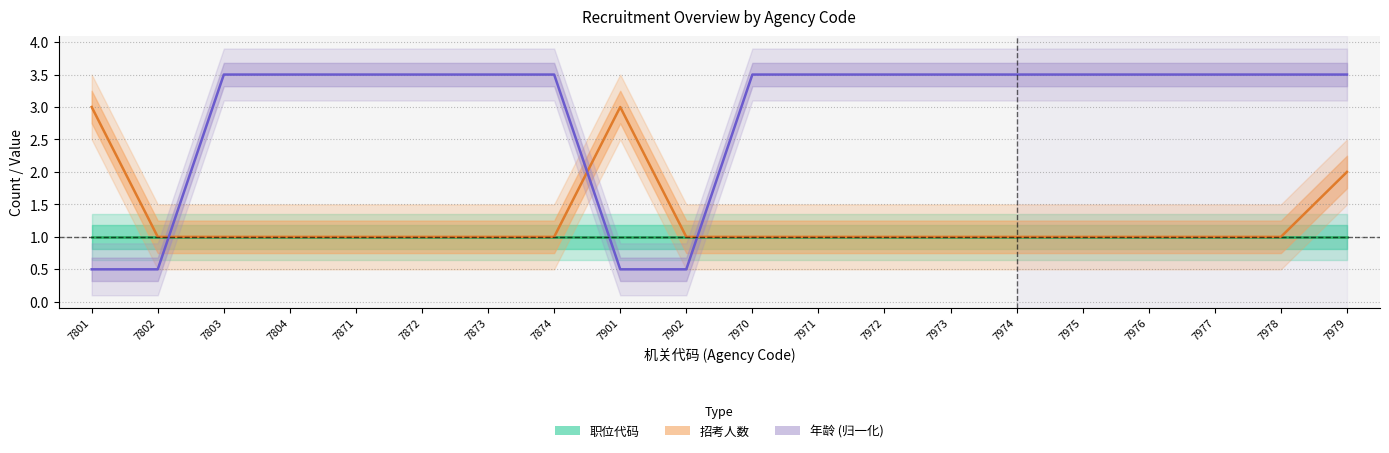

What is the difference between the highest and lowest values at 7902?

0.5